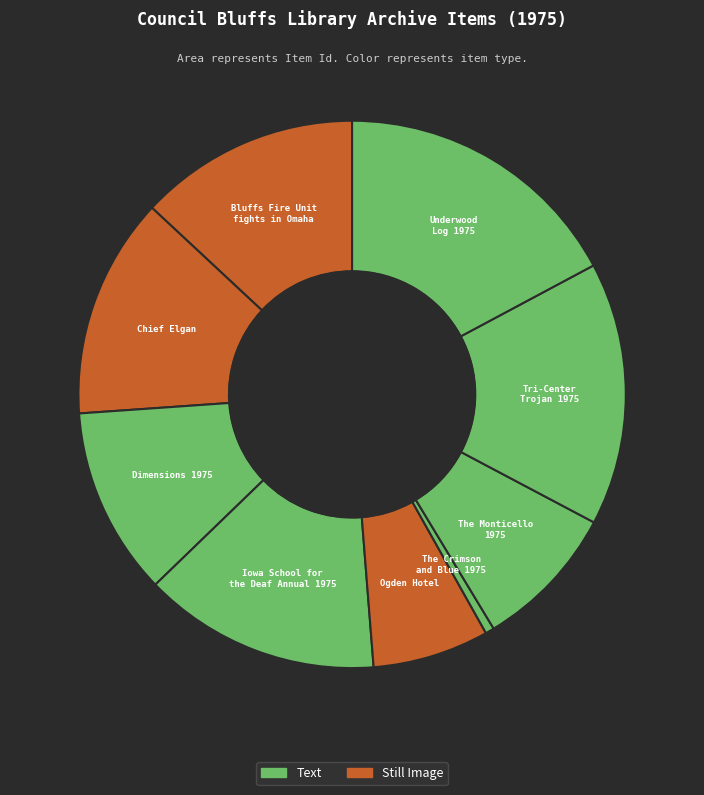

What is the smallest slice in the pie chart?

The Crimson
and Blue 1975